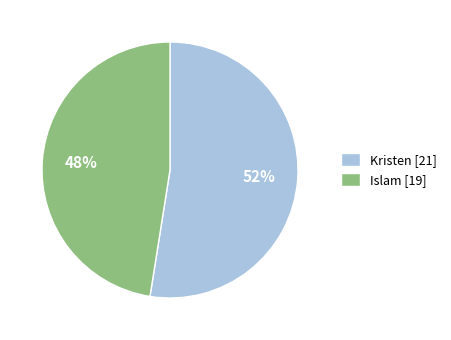

Between Kristen and Islam, which is larger?

Kristen